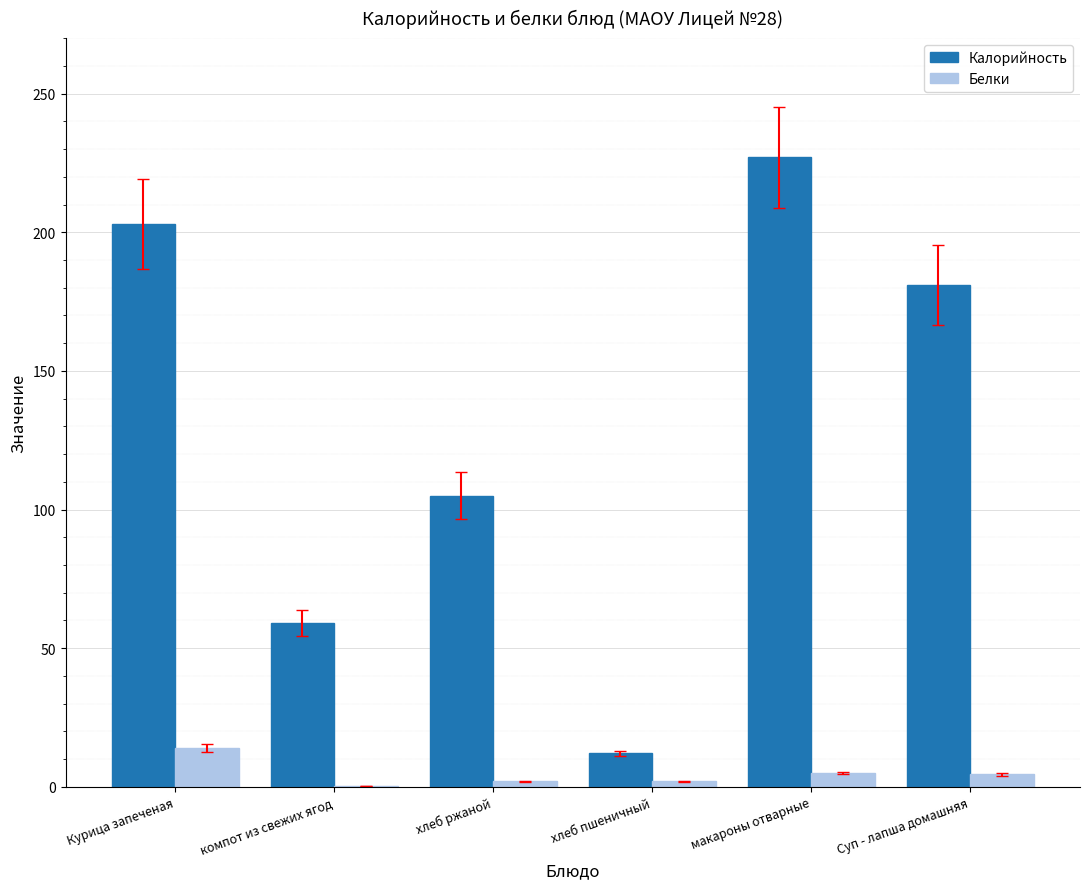

Which series has the widest spread of values?

Калорийность